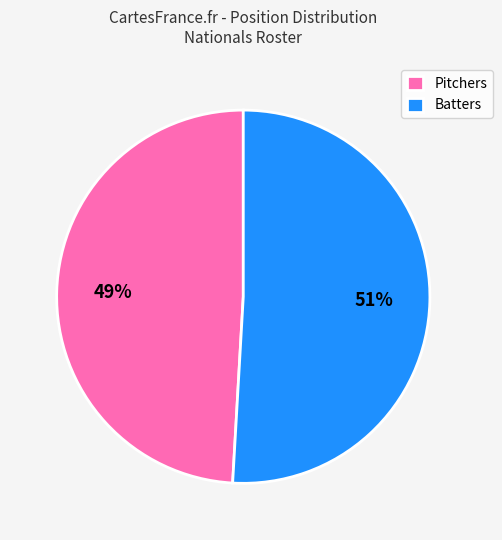

Is there a majority slice in this chart?

Yes